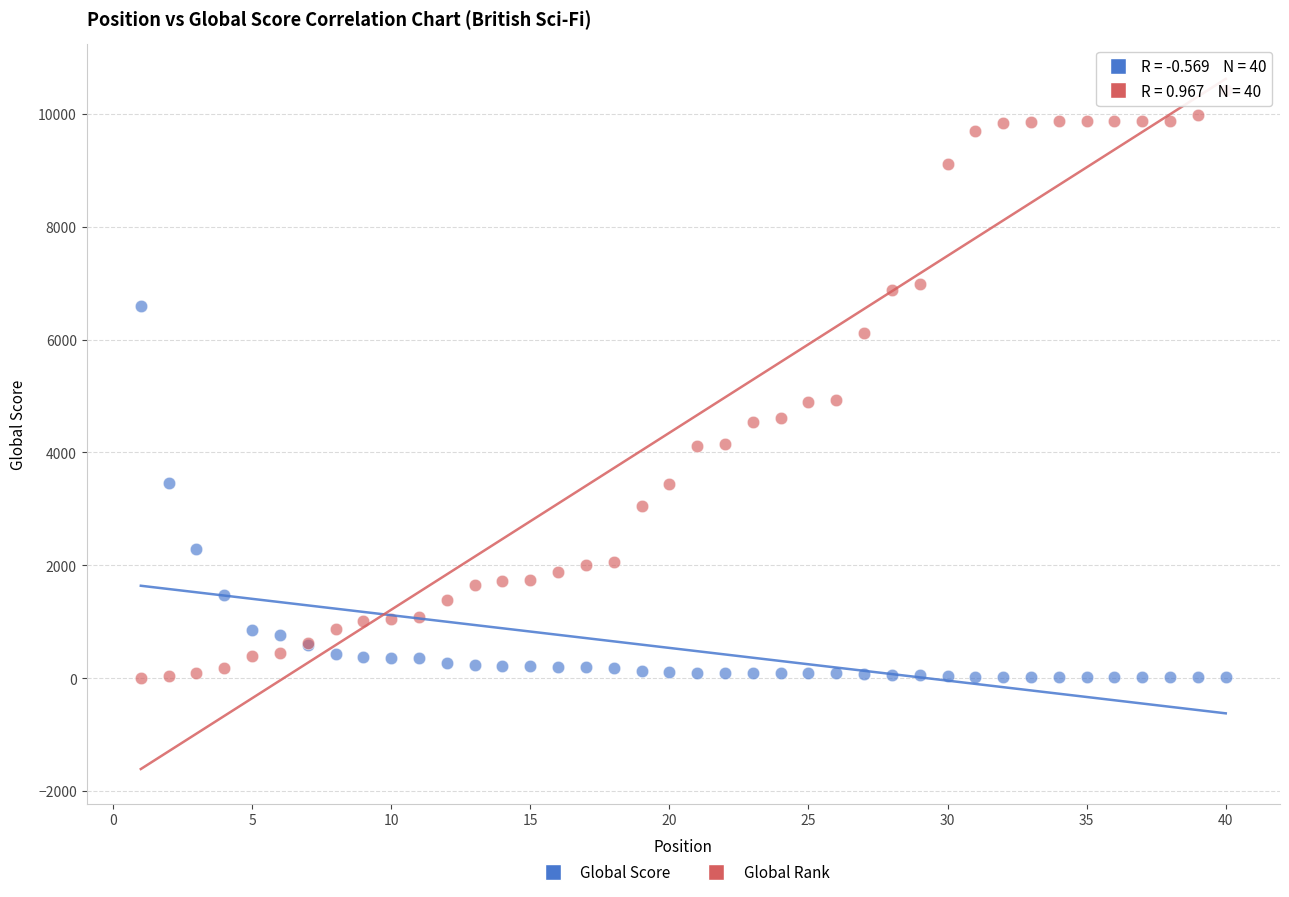

Which series has the largest Y range (max minus min)?

Global Rank